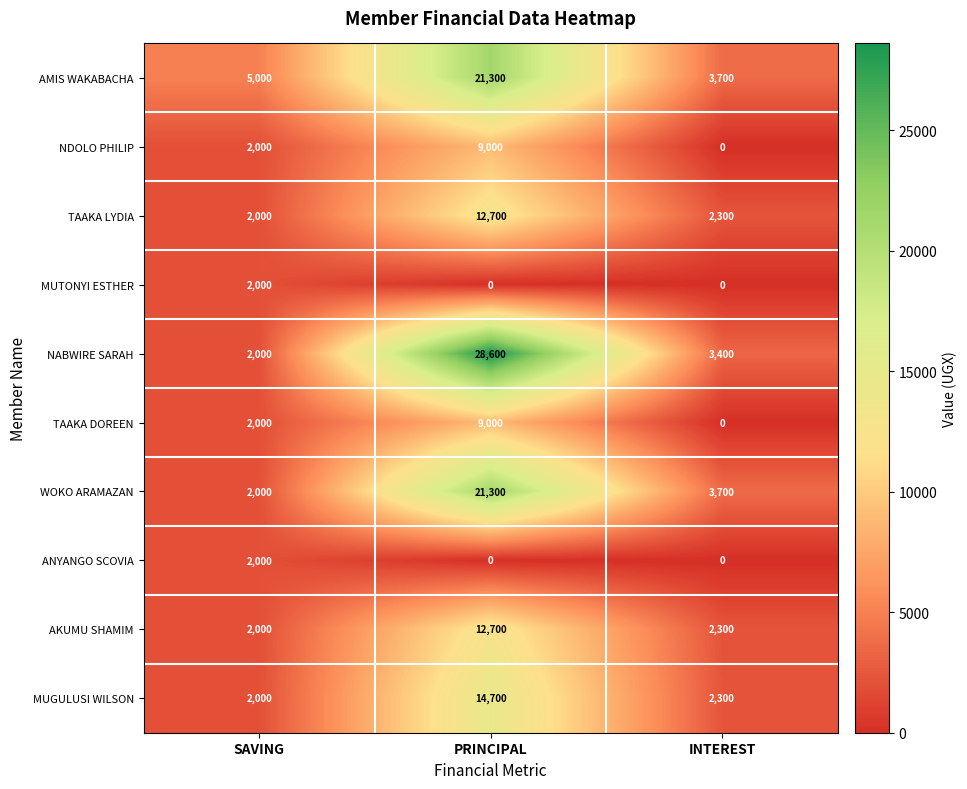

List the labels in order of TAAKA LYDIA value, largest first.

PRINCIPAL, INTEREST, SAVING